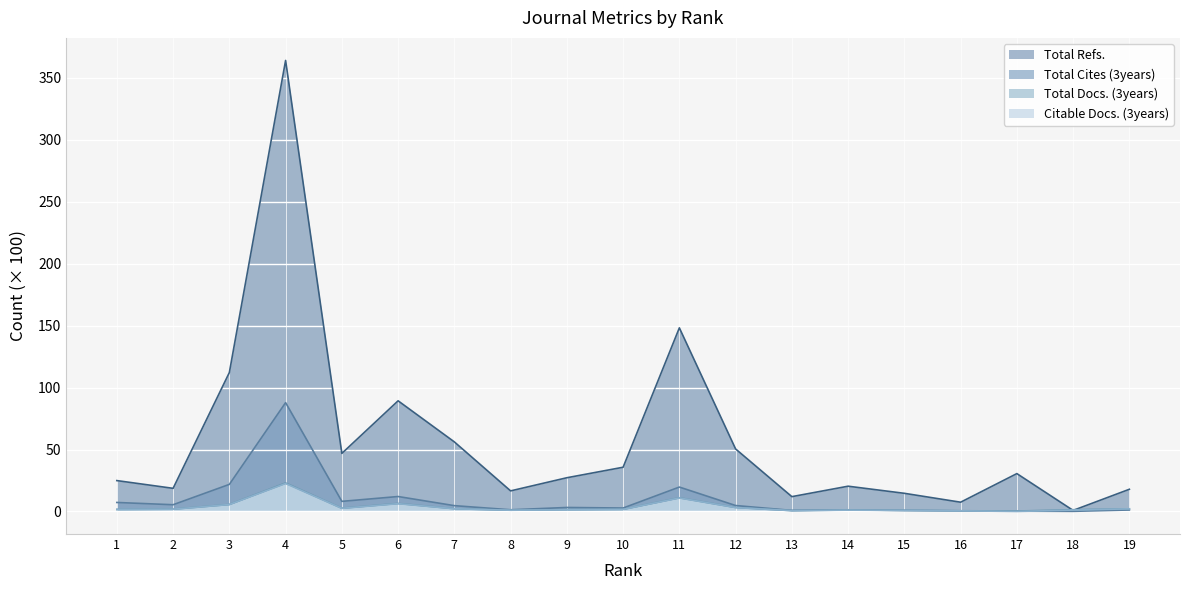

Between which two adjacent categories do Citable Docs. (3years) and Total Cites (3years) first intersect?

14 and 15